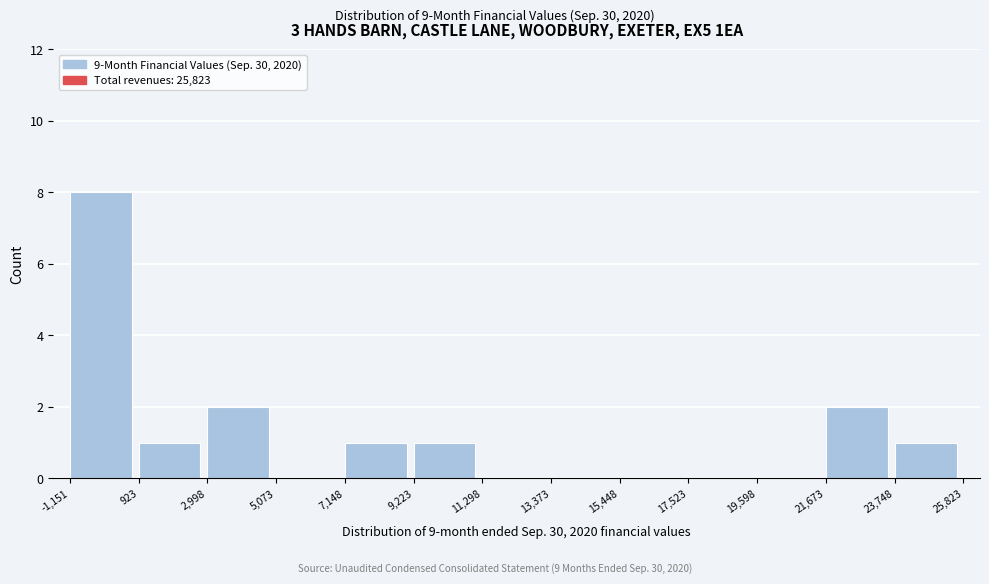

Which range on the x-axis has the tallest bar?

-1,151 to 923